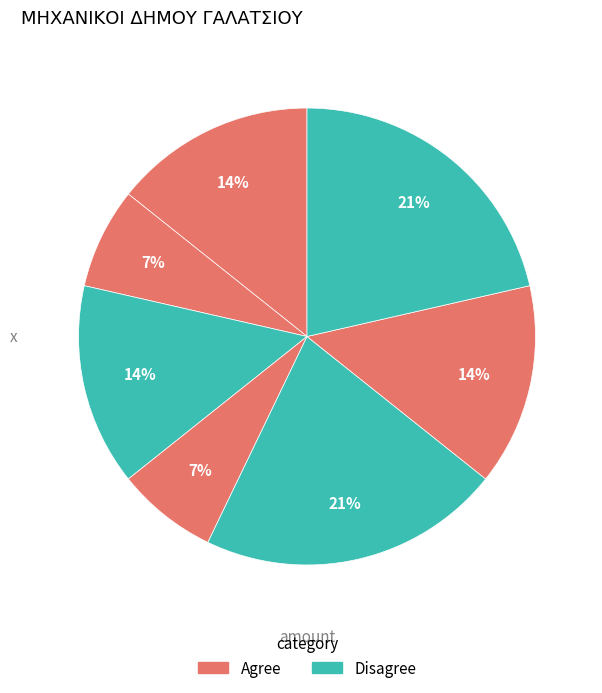

Does any single category account for the majority?

No